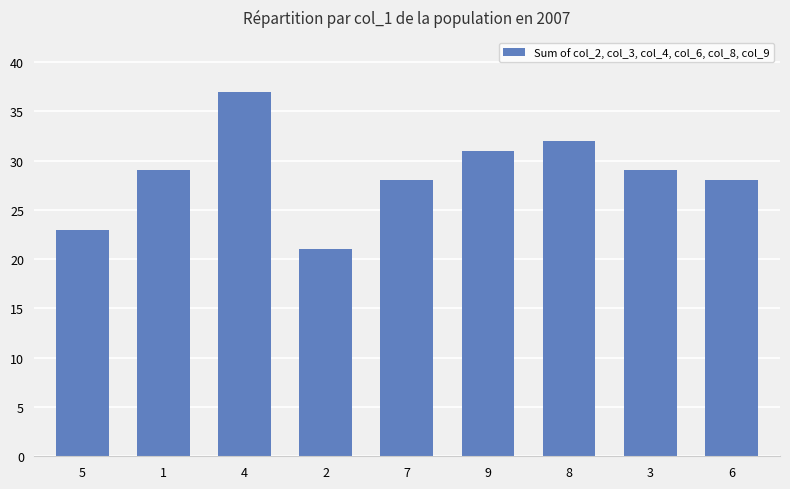

The chart shows a value of 21 at 2. True or false?

True